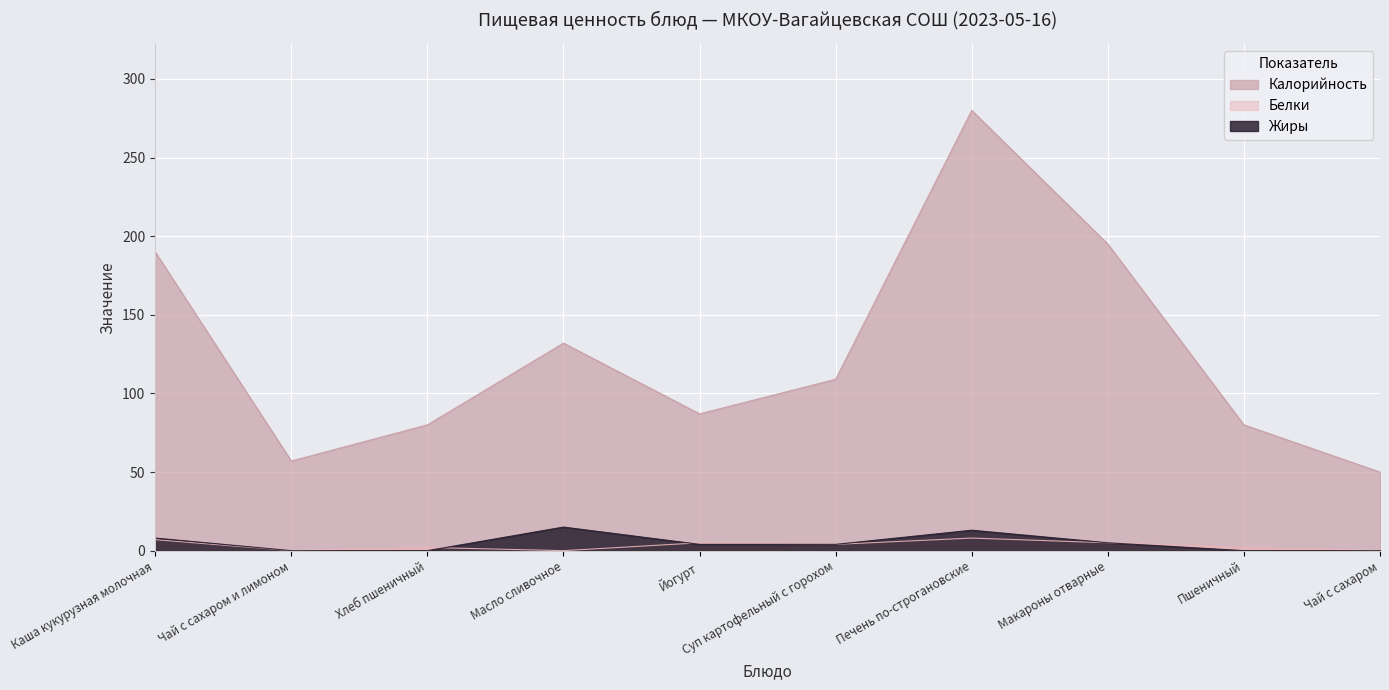

Which series has the largest total across all categories?

Калорийность